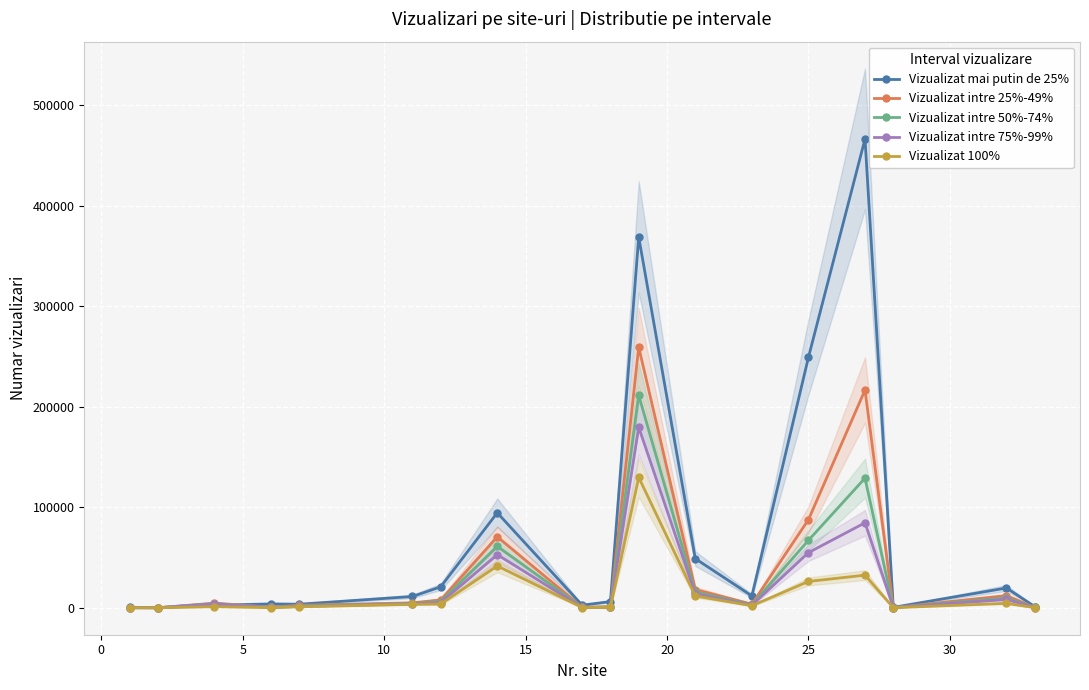

Is it true that Vizualizat intre 75%-99% equals 3842 at 5?

True